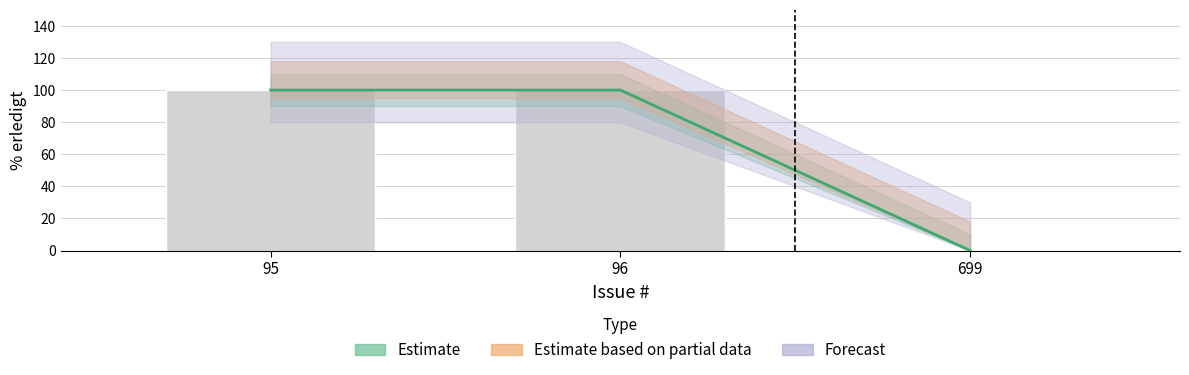

The chart shows a value of 60 at 95. True or false?

False